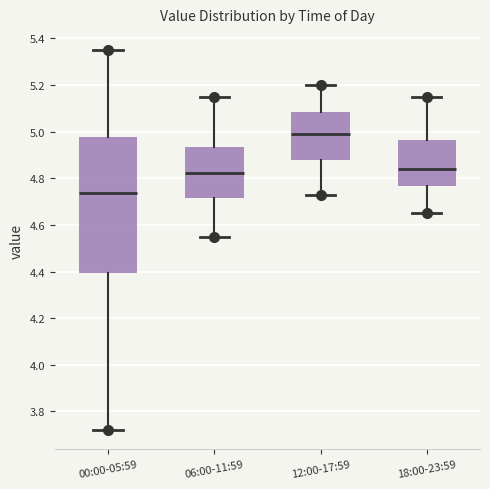

Where is the upper edge of the box for 00:00-05:59 on the y-axis? The values are not printed on the chart, so give them approximately, as read against the axis.

4.98